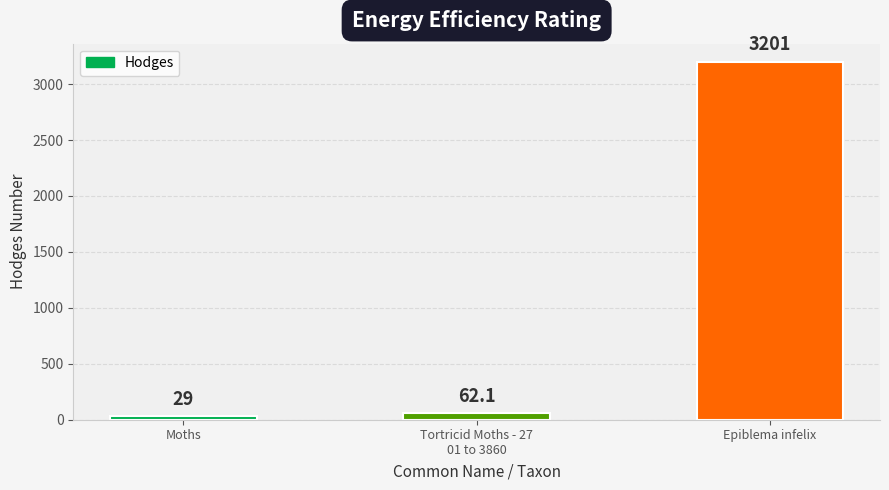

Which has a higher value, Tortricid Moths - 27
01 to 3860 or Epiblema infelix?

Epiblema infelix